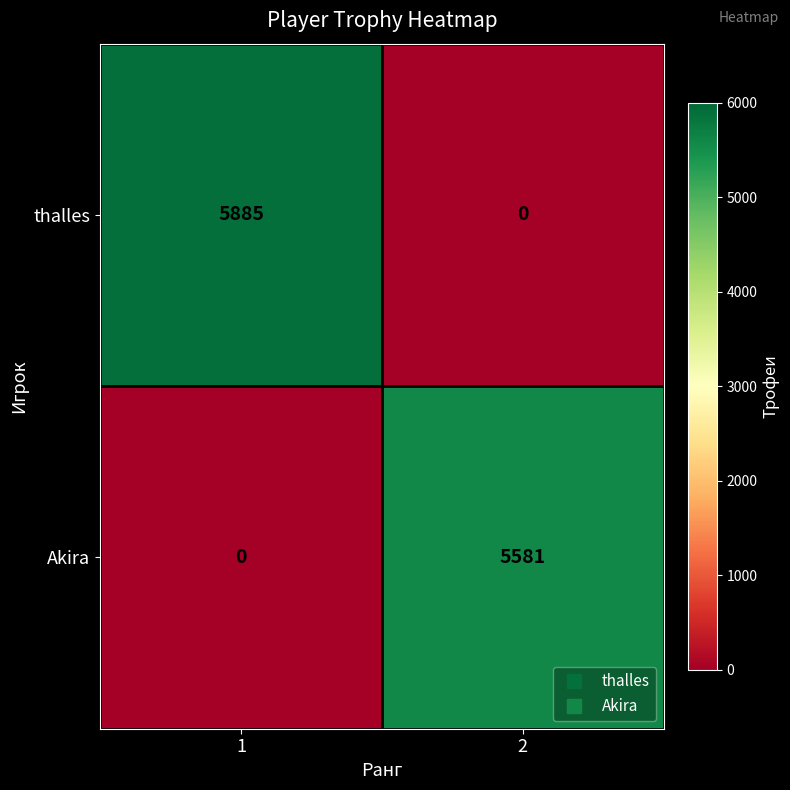

What is the highest value of the thalles series?

5885